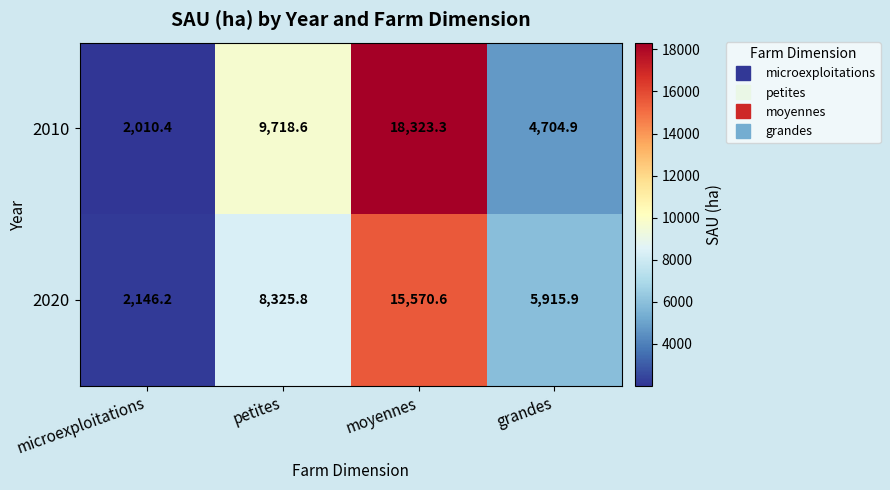

What is the difference between the second highest and second lowest values in the 2020 series?

2409.9